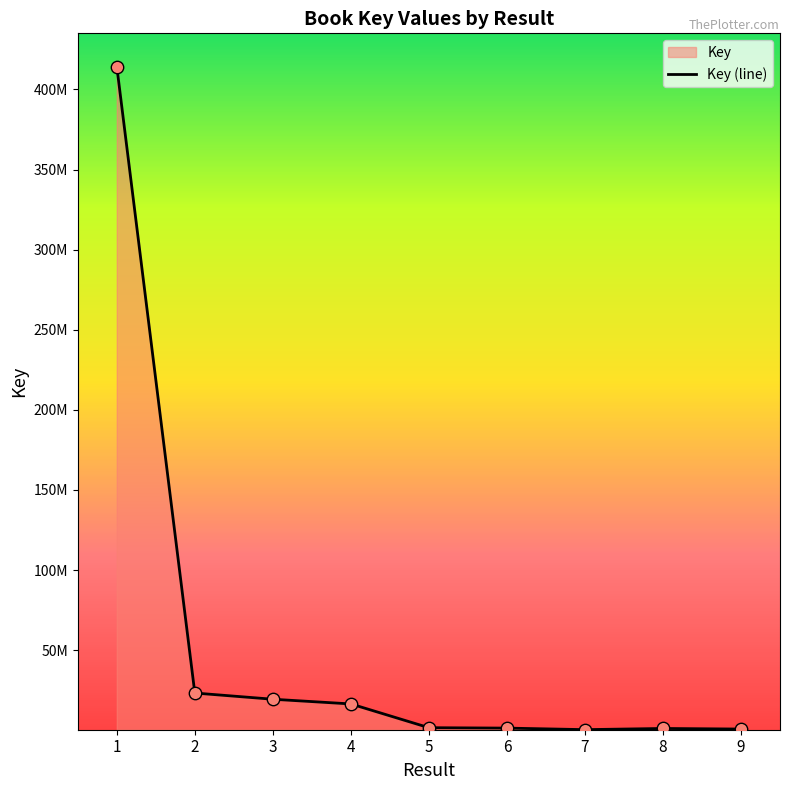

Approximately how many times larger is the value at 4 compared to 5?

10.6